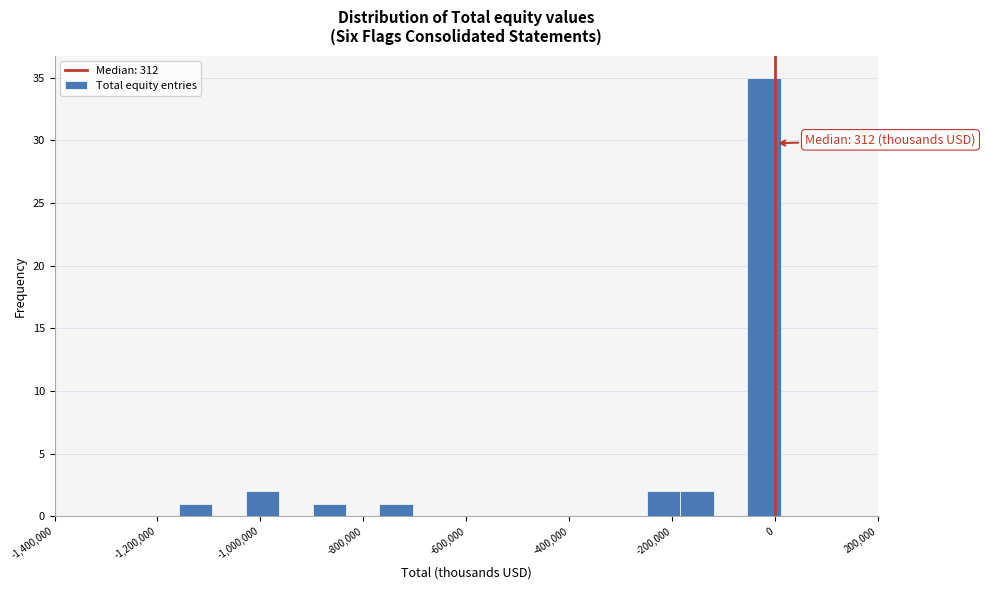

Read against the x-axis, roughly where is the centre of the tallest bar?

-20000